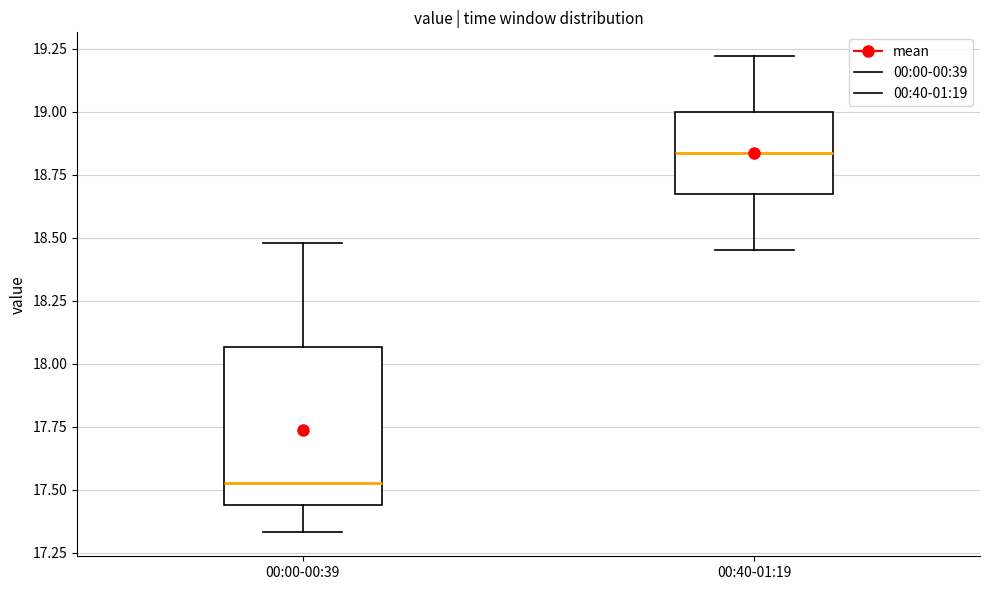

Reading left to right, transcribe this box plot: for each box, give where its median line is, the range the box spans, and where its two whiskers end, as read against the y-axis. The values are not printed on the chart, so give them approximately, as read against the axis.

00:00-00:39: median 17.55, box 17.45 to 18.05, whiskers 17.35 to 18.50
00:40-01:19: median 18.85, box 18.65 to 19.00, whiskers 18.45 to 19.20